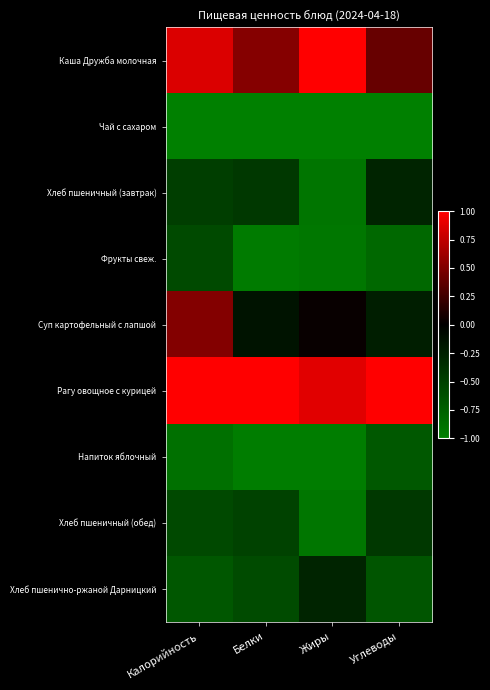

Which series has the widest spread of values?

Суп картофельный с лапшой